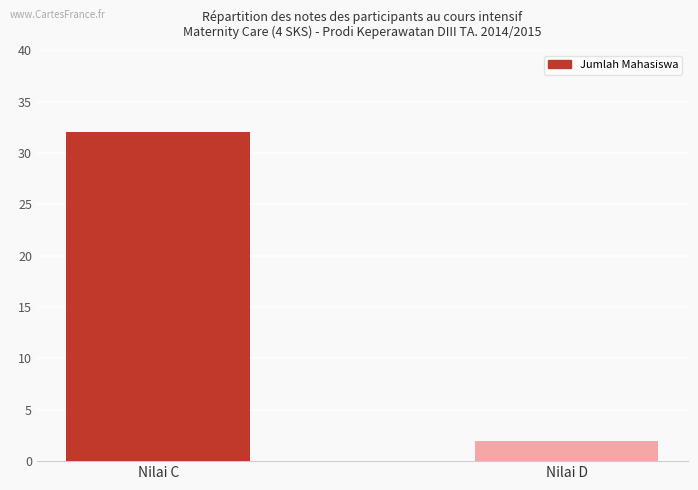

What is the change in value from Nilai C to Nilai D?

-30